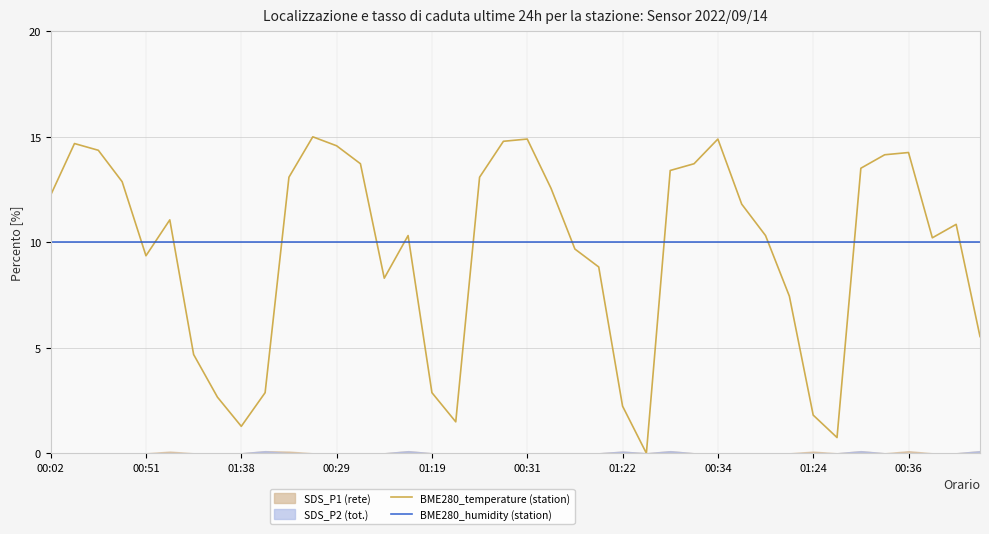

What is the highest value of the BME280_humidity (station) series?

10.0